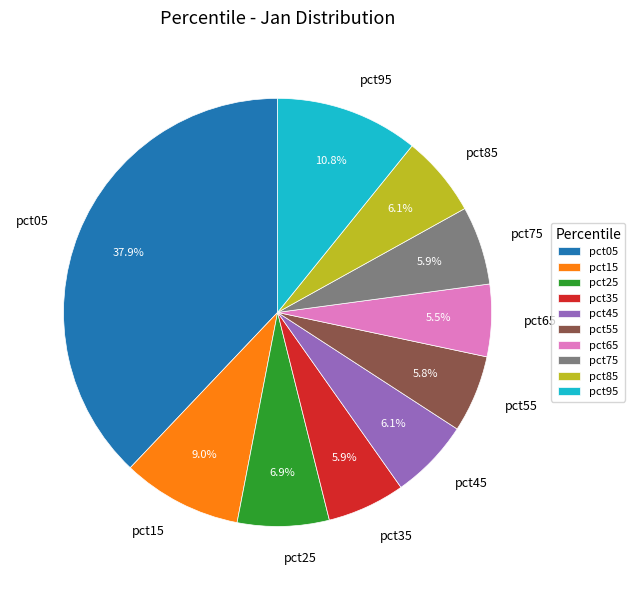

Is it true that pct95 is 11% of the pie?

True